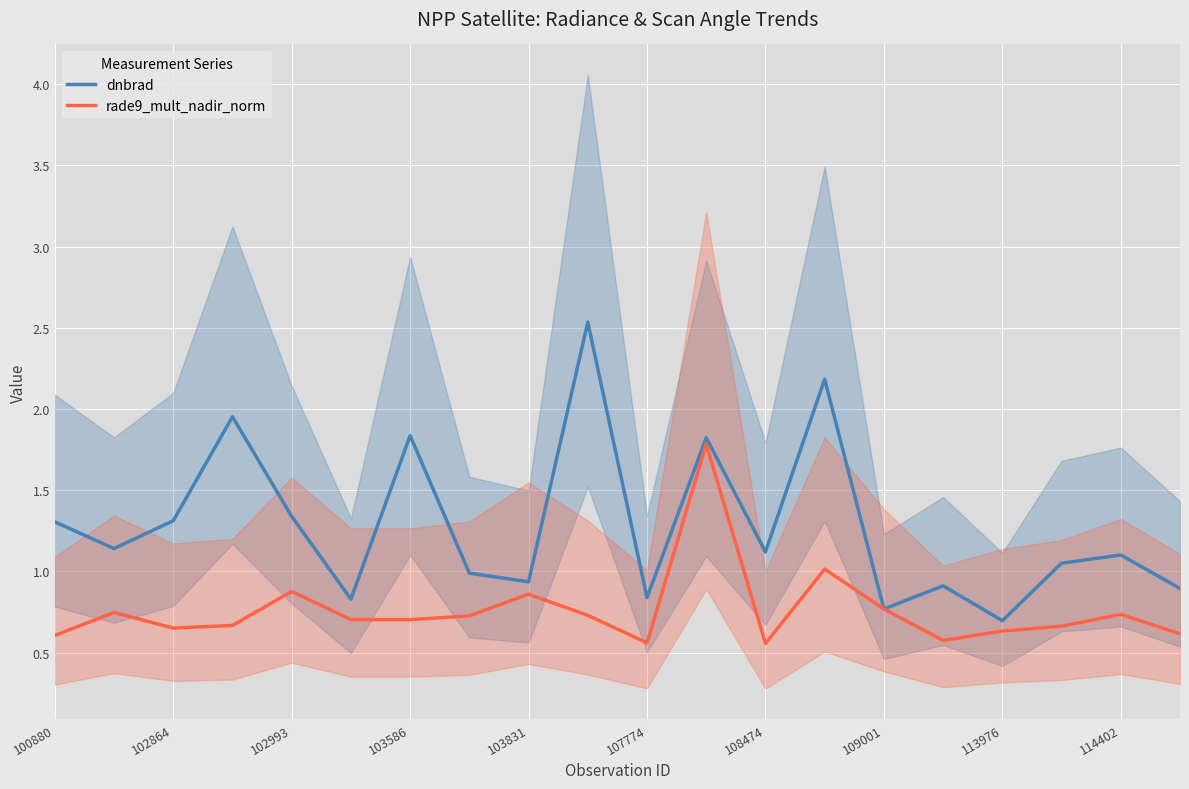

What is the spread (max minus min) of values at 13?

1.2